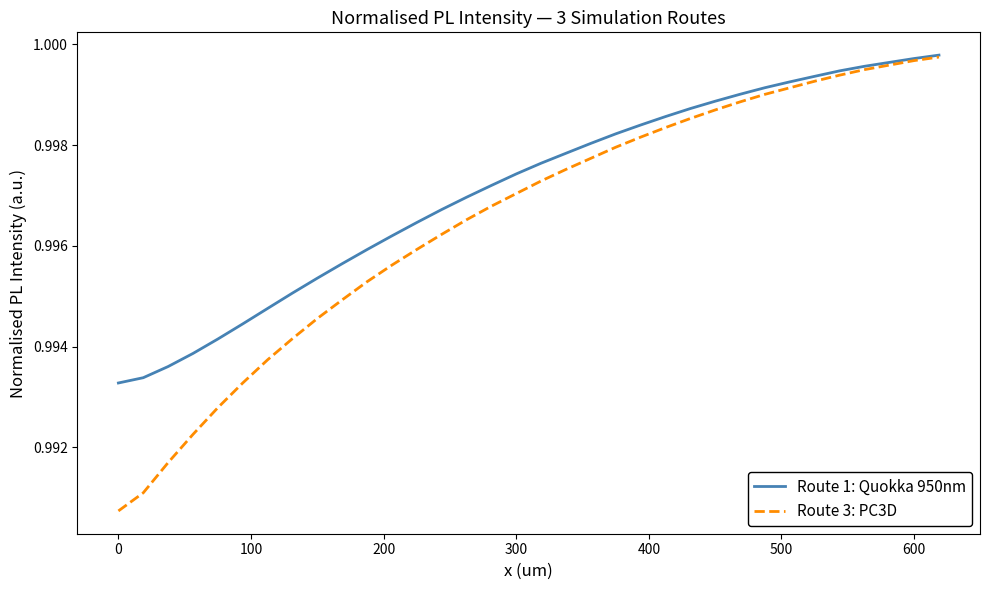

Which series has the widest spread of values?

Route 3: PC3D